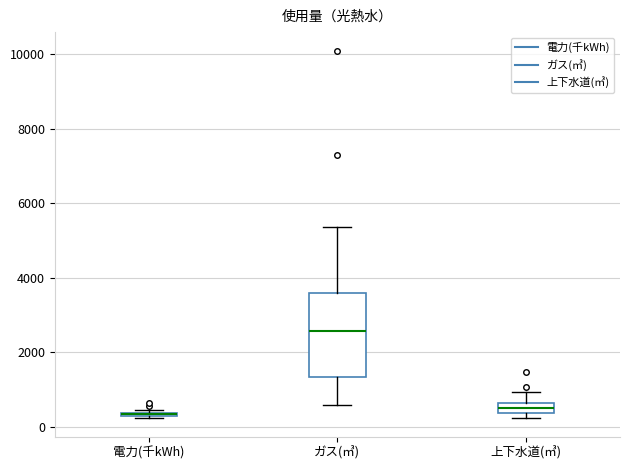

Which box is the tallest, from its lower edge to its upper edge?

ガス(㎥)